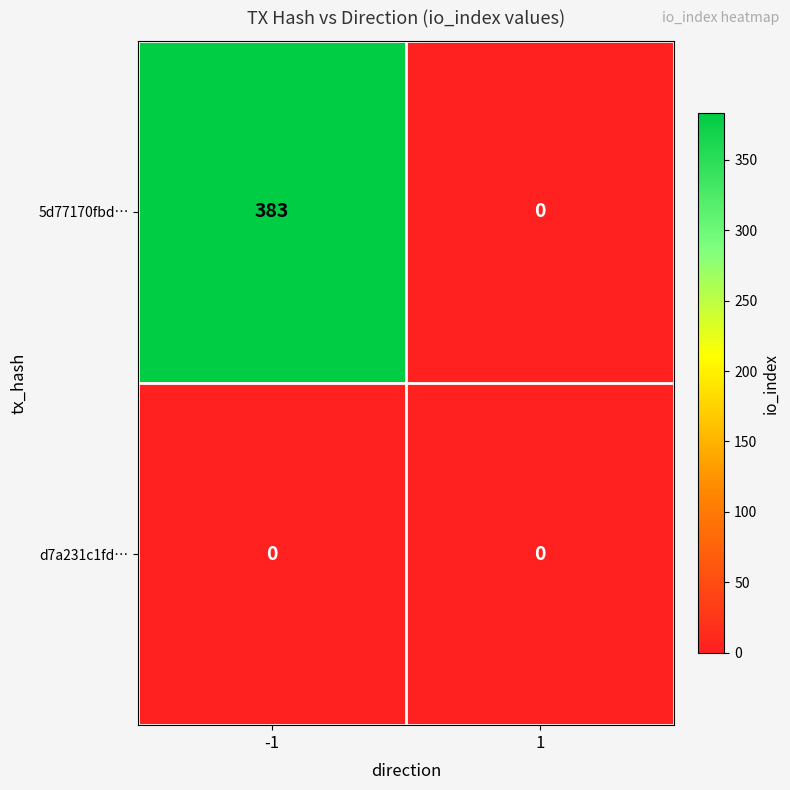

Rank the series by their average value, from lowest to highest.

d7a231c1fd…, 5d77170fbd…